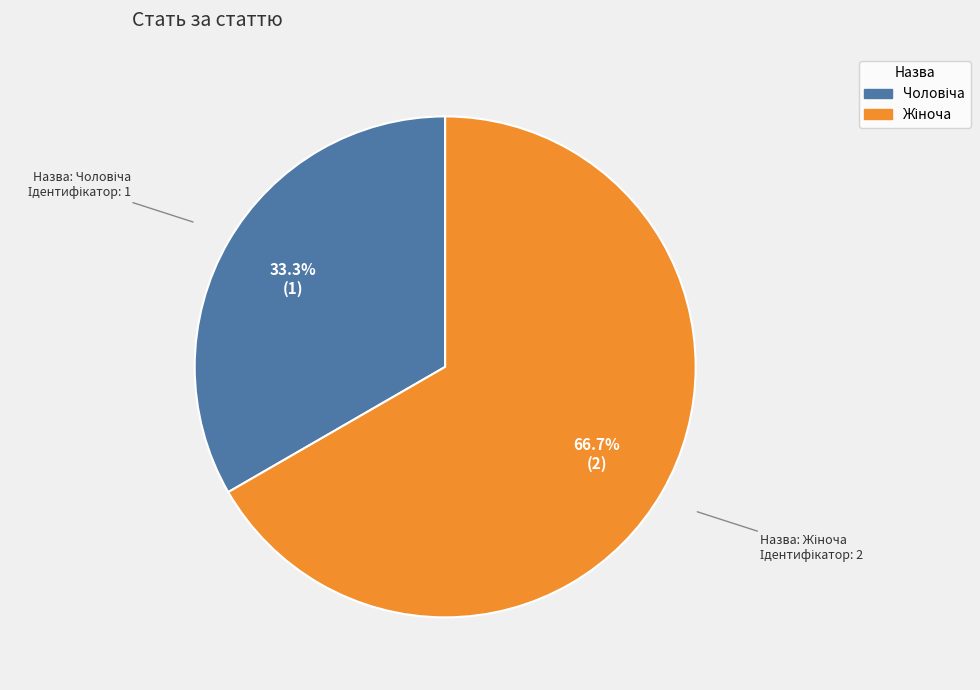

Is there any slice that represents more than half of the pie?

Yes